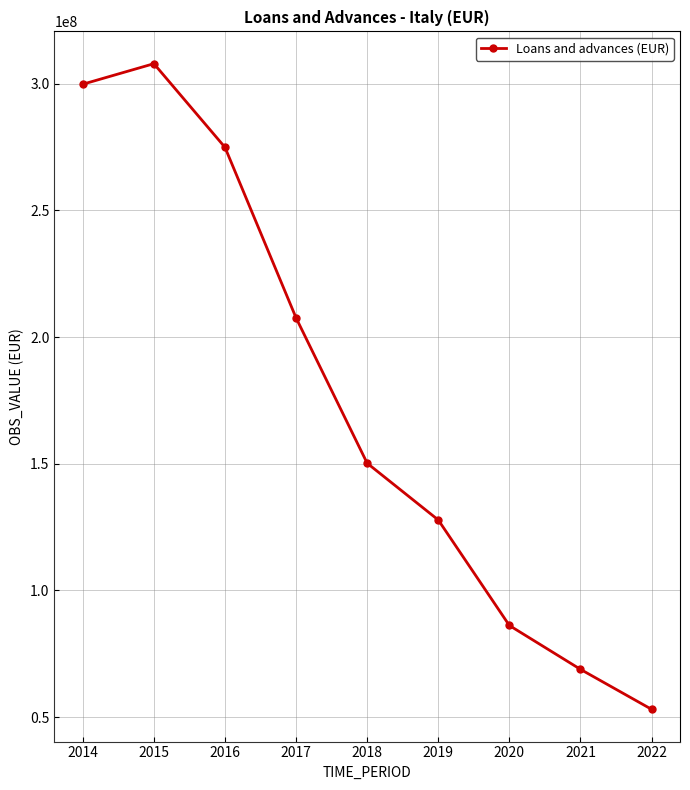

Reading left to right, extract all data points from this chart.

2014=299815881	2015=307920755	2016=274897458	2017=207576221	2018=150217824	2019=127816478	2020=86174197	2021=68863035	2022=53085871